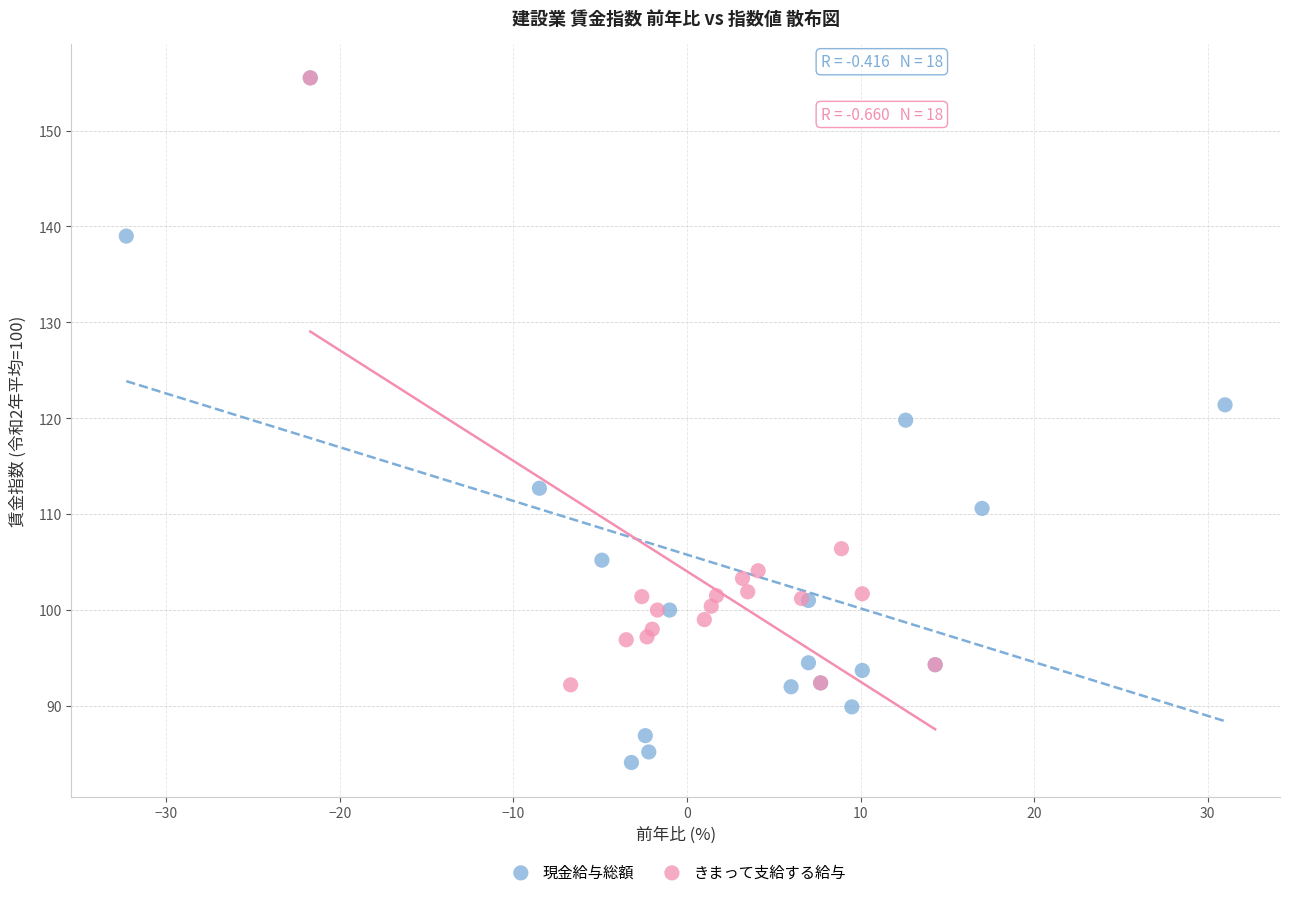

Which series reaches the minimum Y coordinate?

現金給与総額